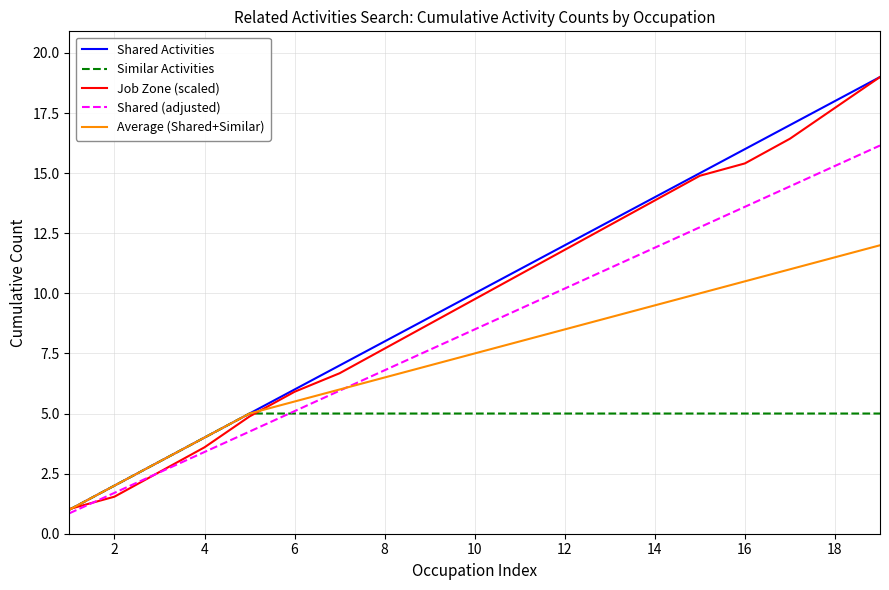

What is the greatest value displayed?

19.0